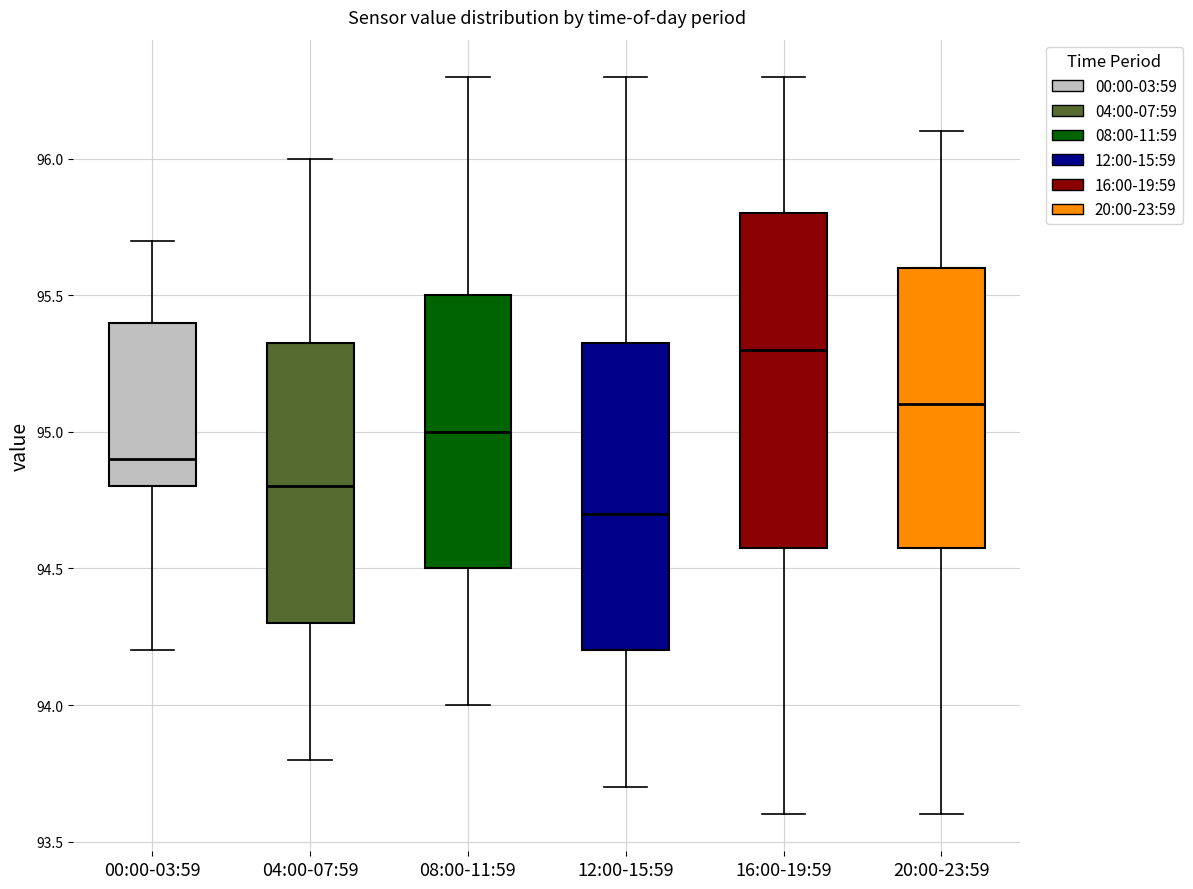

Which box's median line is the highest?

16:00-19:59